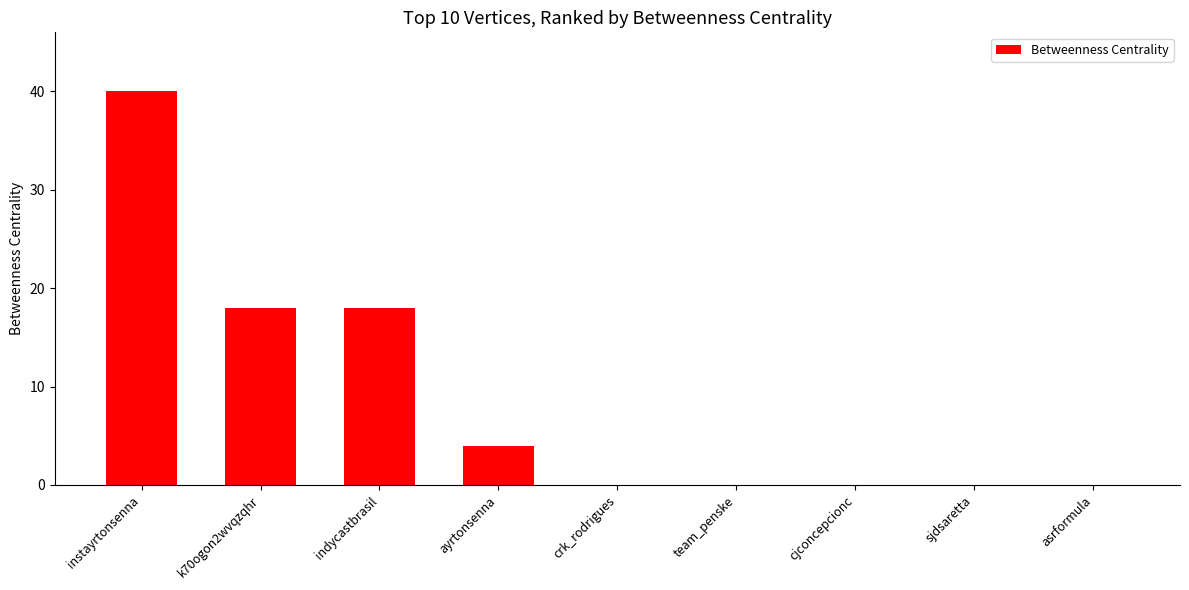

True or false: the data shows -20 at team_penske.

False